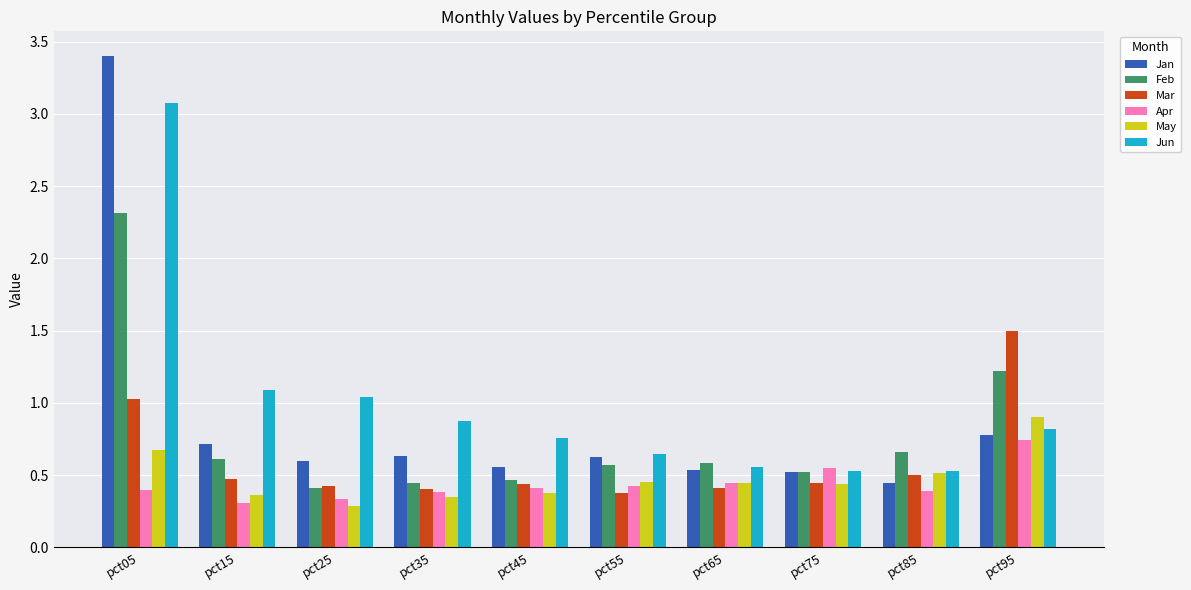

Which series changed the most between pct05 and pct95?

Jan